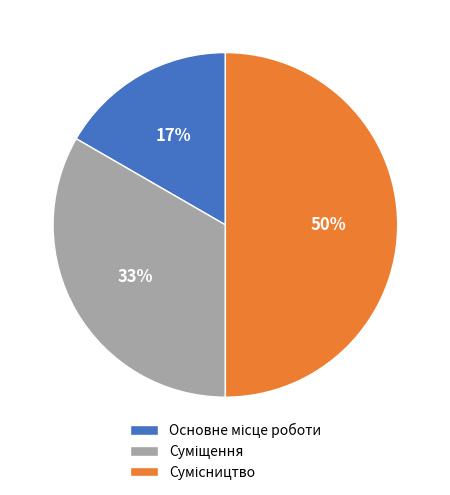

Count the number of slices in the pie.

3